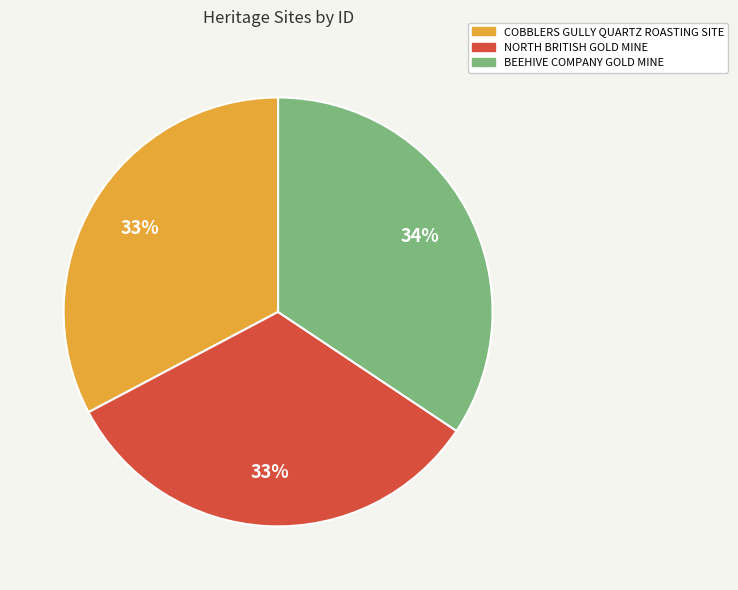

Does BEEHIVE COMPANY GOLD MINE account for over 50% of the chart?

No